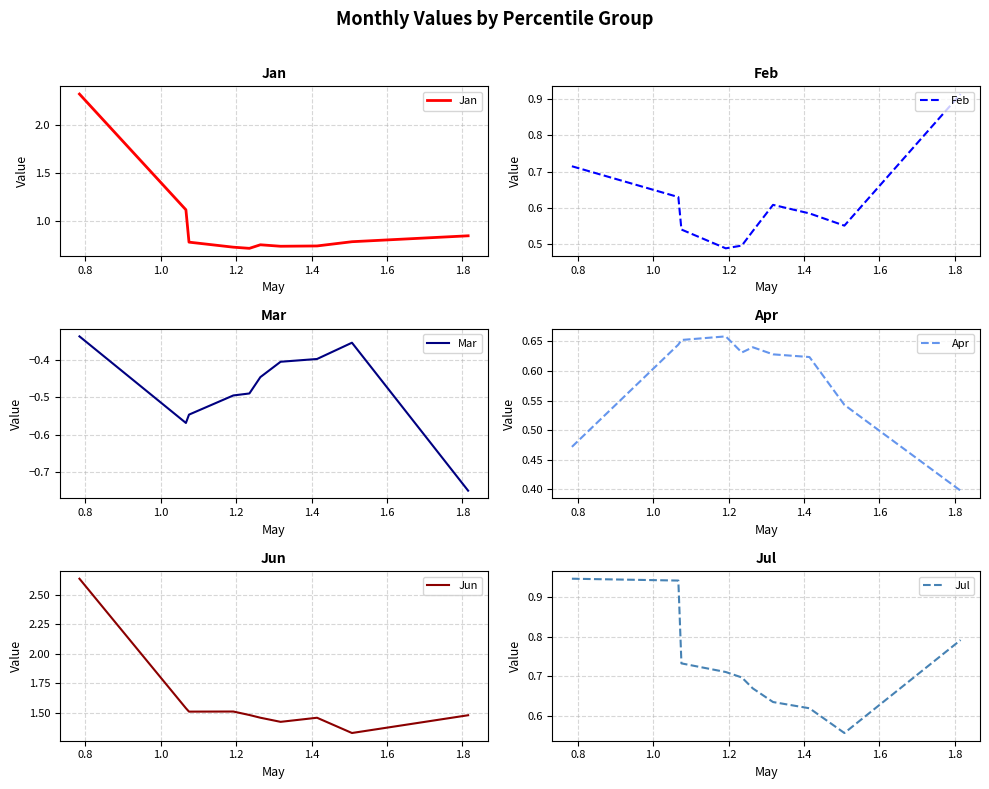

What is the minimum value for Apr?

0.4